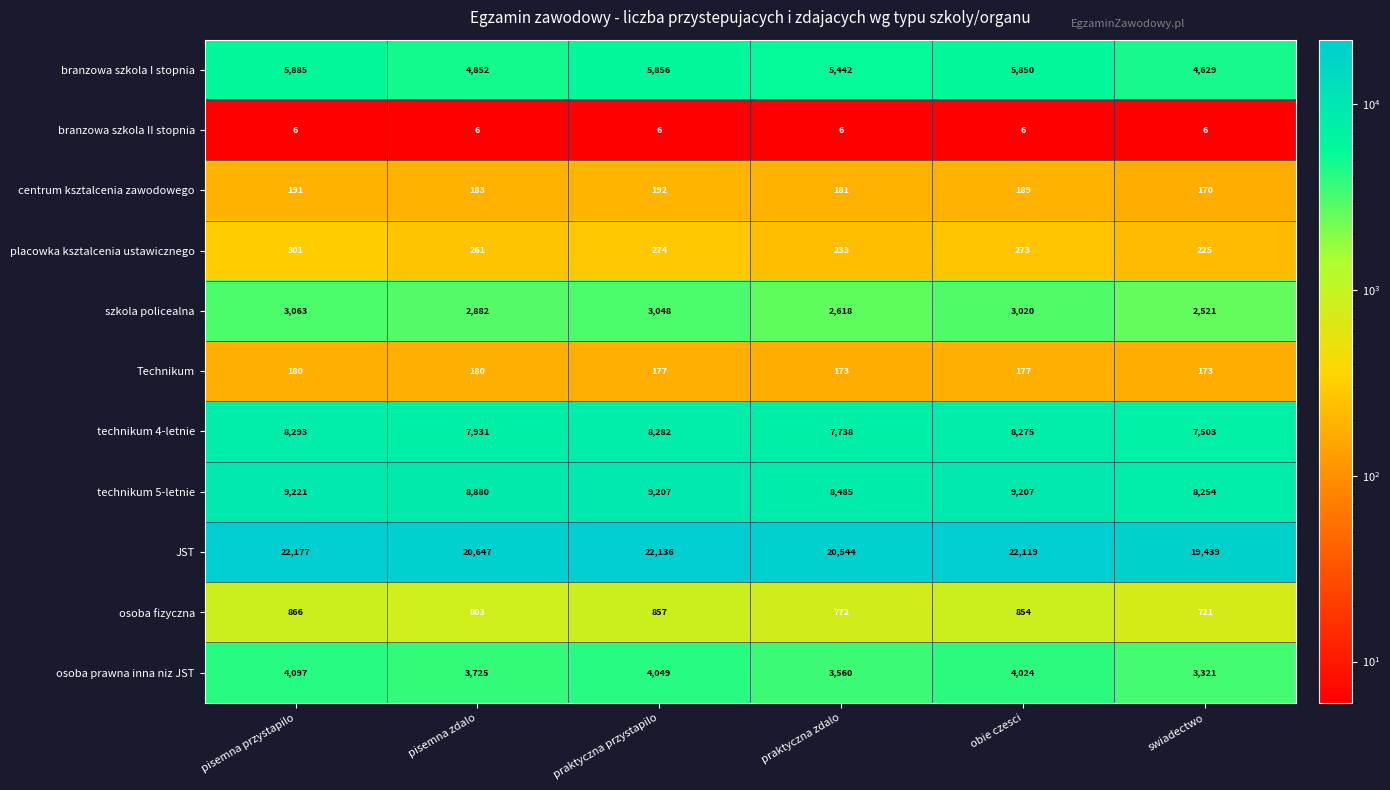

What is the total value across all series at swiadectwo?

46962